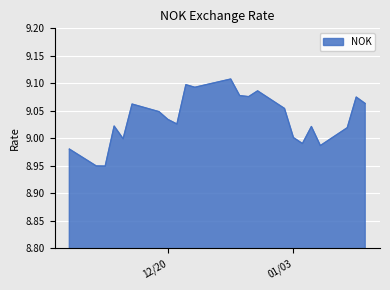

The value at 01/03 is 6.0. True or false?

False